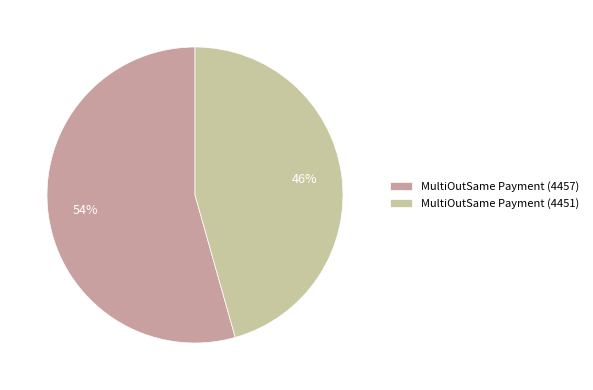

Which category has the smallest portion of the pie?

MultiOutSame Payment (4451)